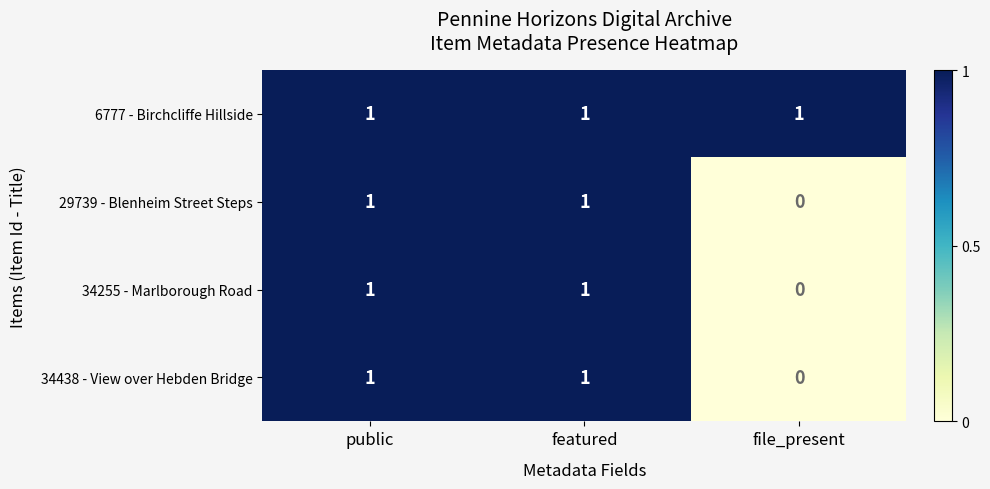

The 29739 - Blenheim Street Steps series shows 1 at file_present. True or false?

False